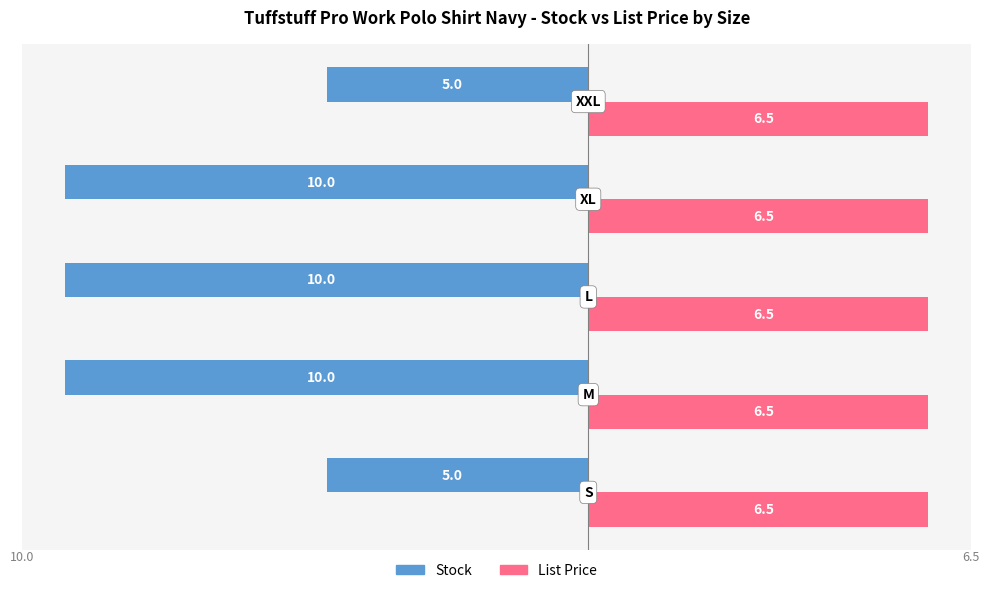

Rank the series by their average value, from highest to lowest.

List Price, Stock